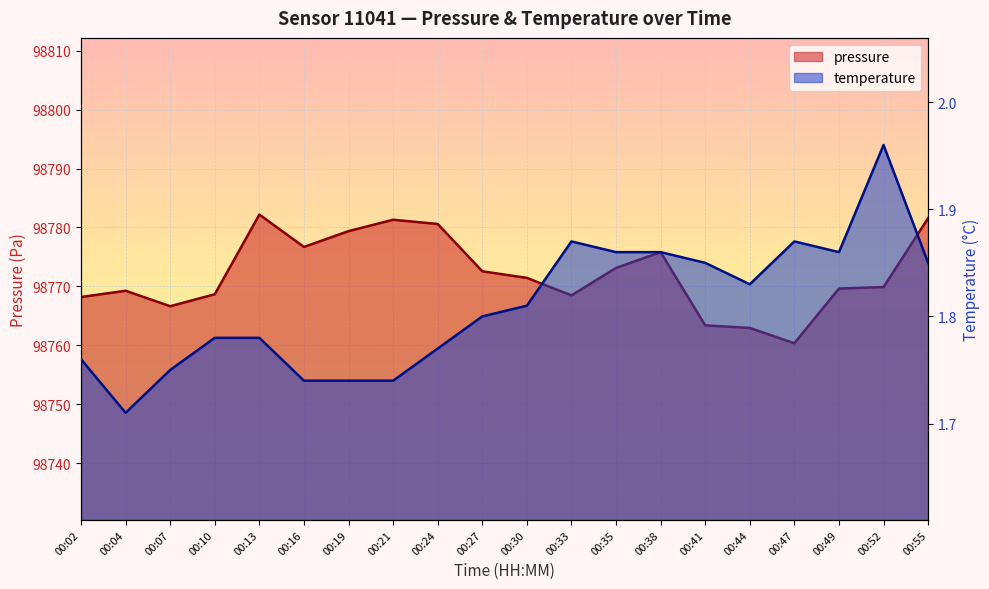

At 00:07, list the series in order from largest to smallest.

pressure, temperature